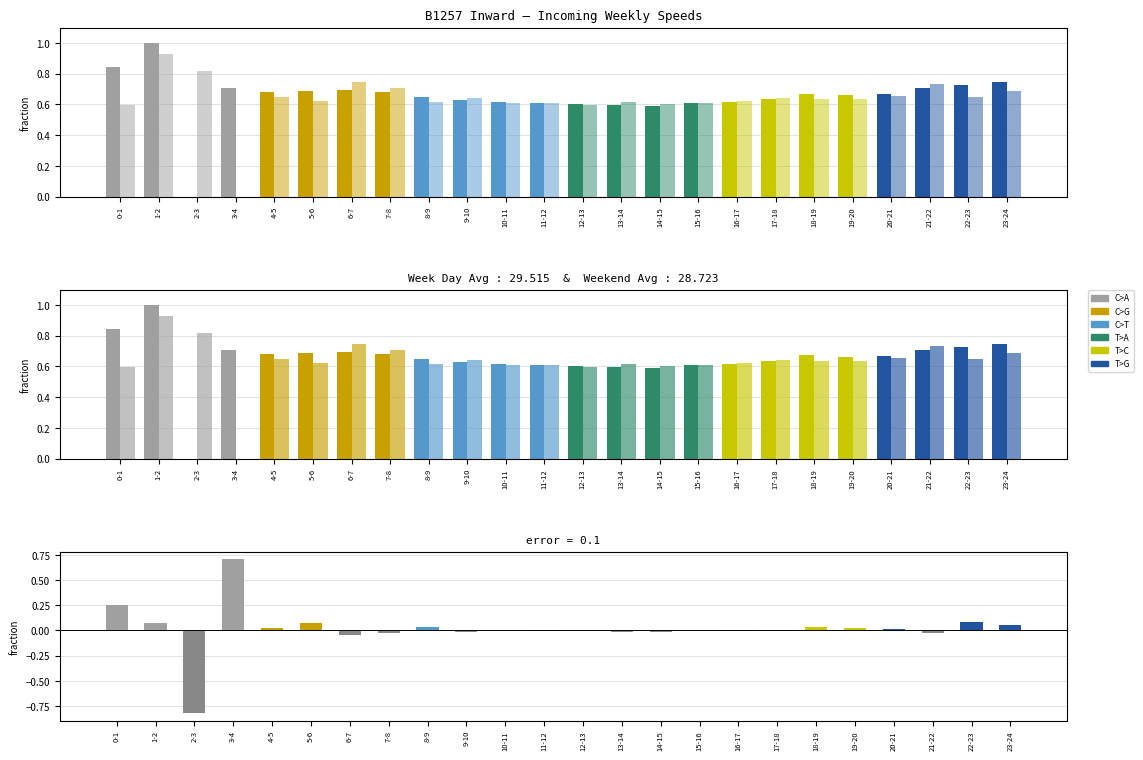

What is the total value across all series at 22-23?

1.5